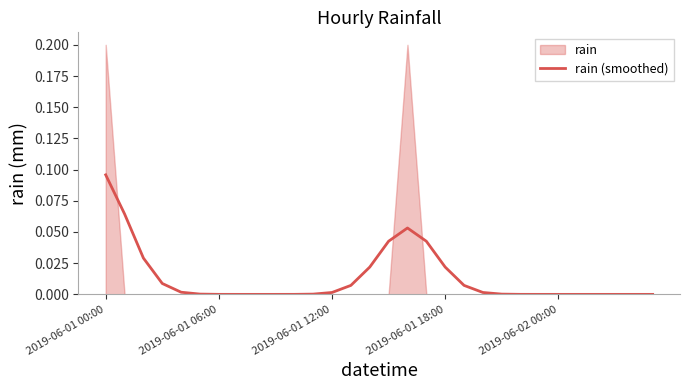

Which category has the lowest value across all series?

7